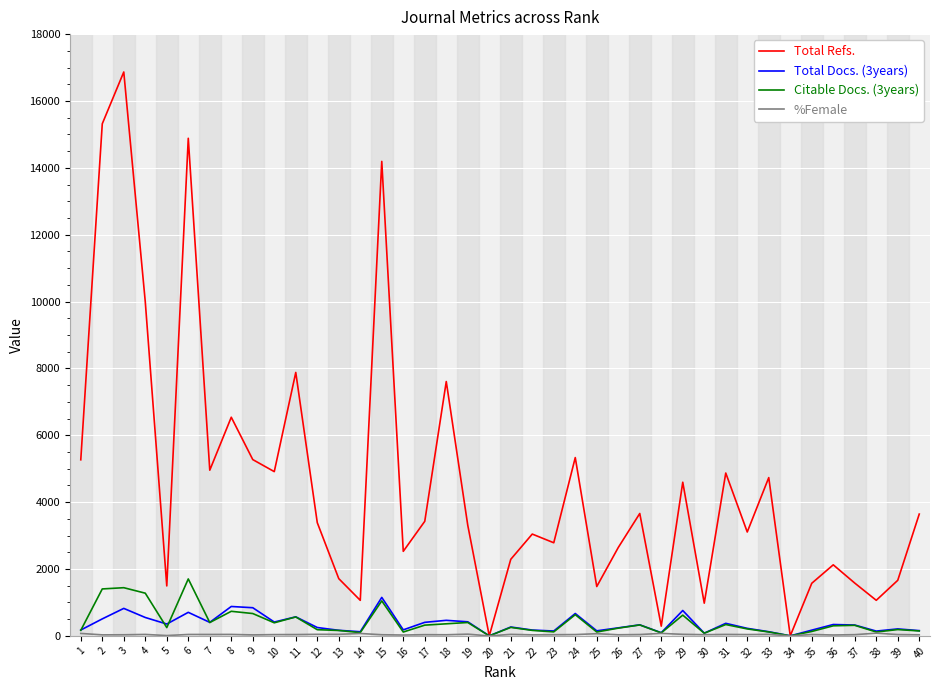

Does the chart have visible grid lines?

Yes